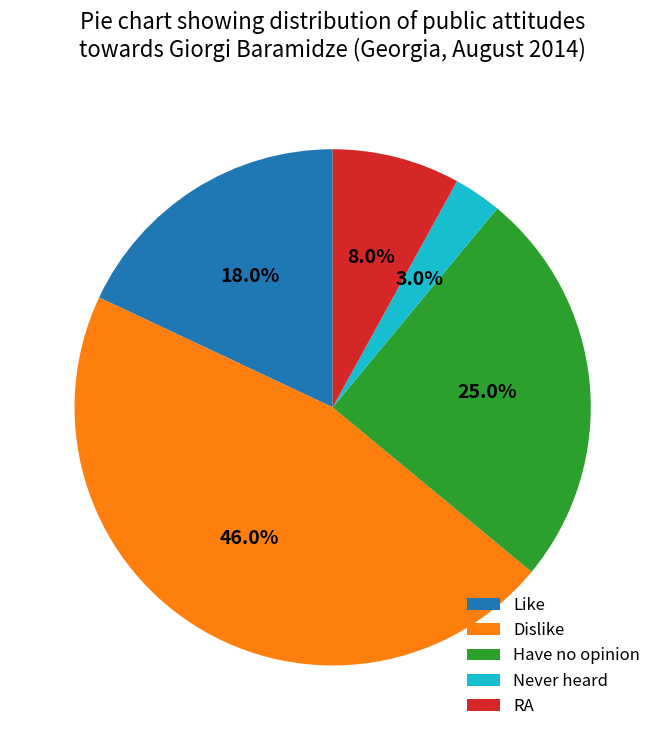

Between RA and Never heard, which is larger?

RA